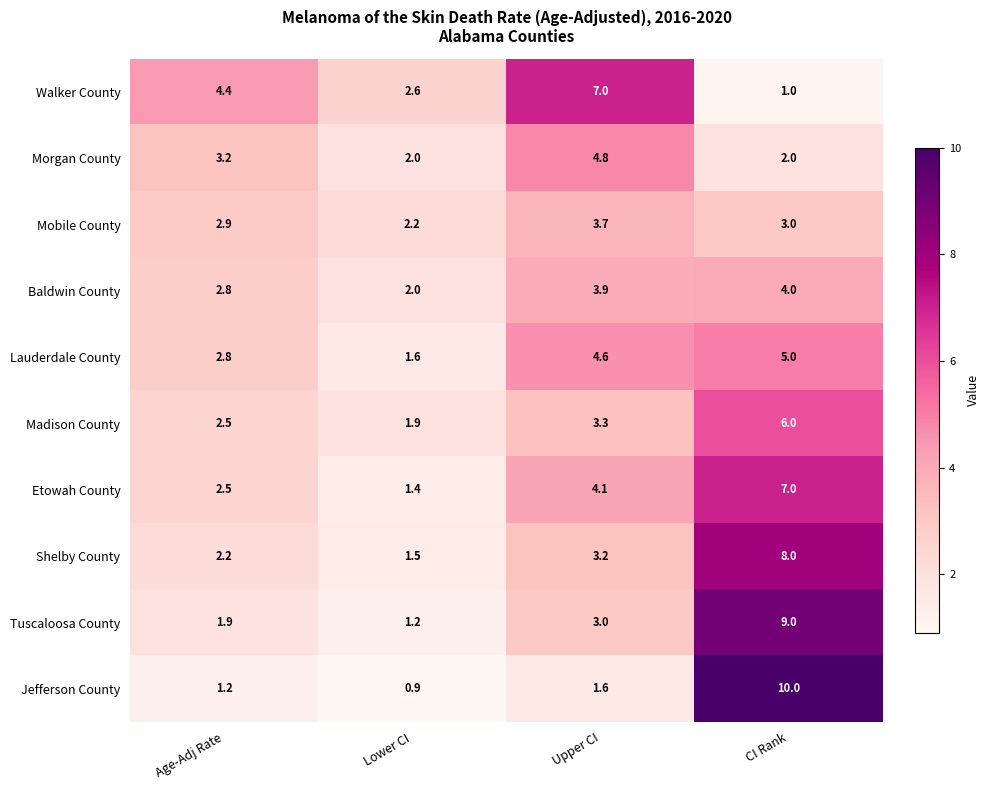

The value of Etowah County at Upper CI is 4.1. True or false?

True